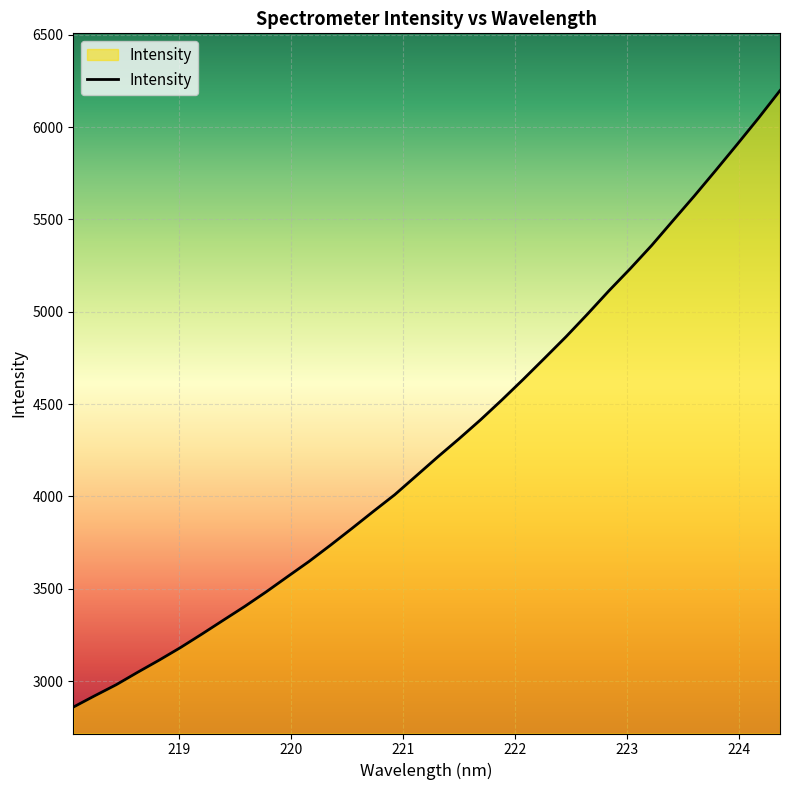

Reading left to right, transcribe all the data shown in this chart.

2858.6	2920.0	2979.7	3047.2	3112.7	3181.1	3254.4	3329.5	3404.2	3483.1	3565.8	3647.9	3735.8	3826.5	3918.7	4009.4	4111.1	4213.1	4312.0	4414.2	4522.3	4634.1	4749.1	4865.1	4987.5	5113.4	5233.8	5359.5	5494.4	5628.4	5766.7	5907.2	6049.9	6198.5